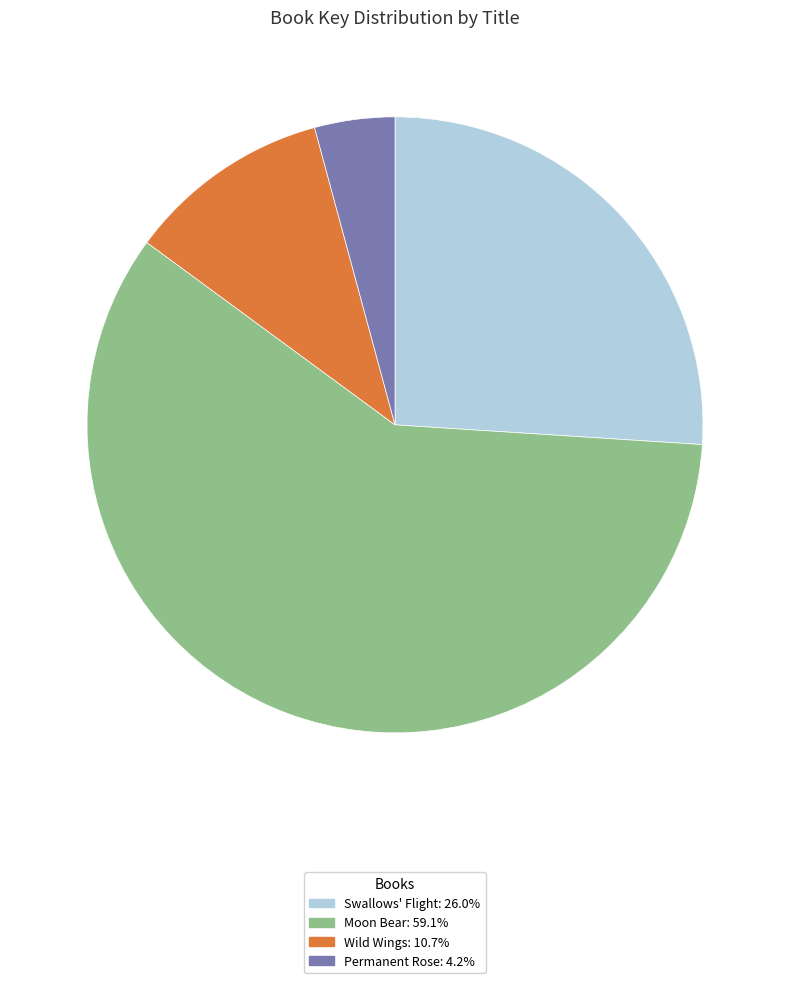

True or false: Moon Bear accounts for 65% of the total.

False